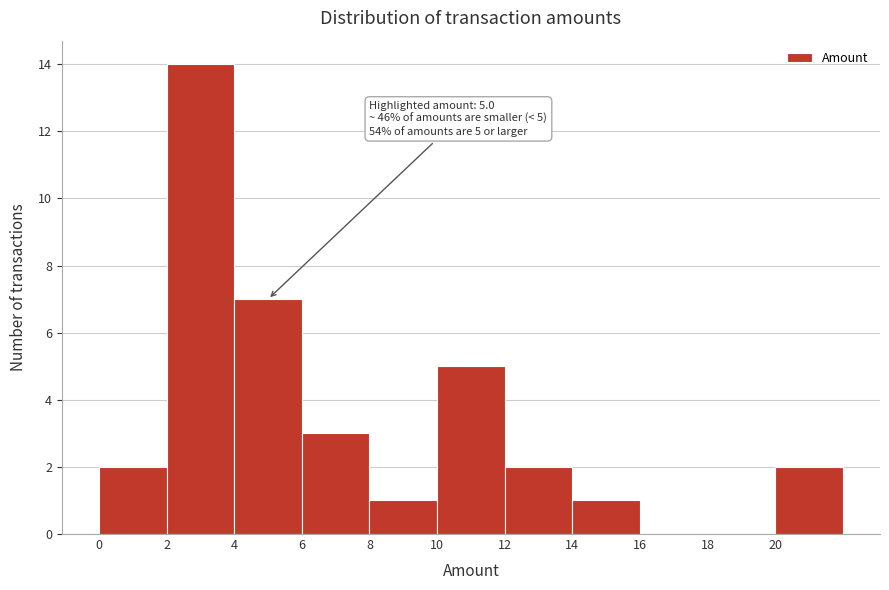

Over which range of the x-axis is the bar tallest?

2 to 4